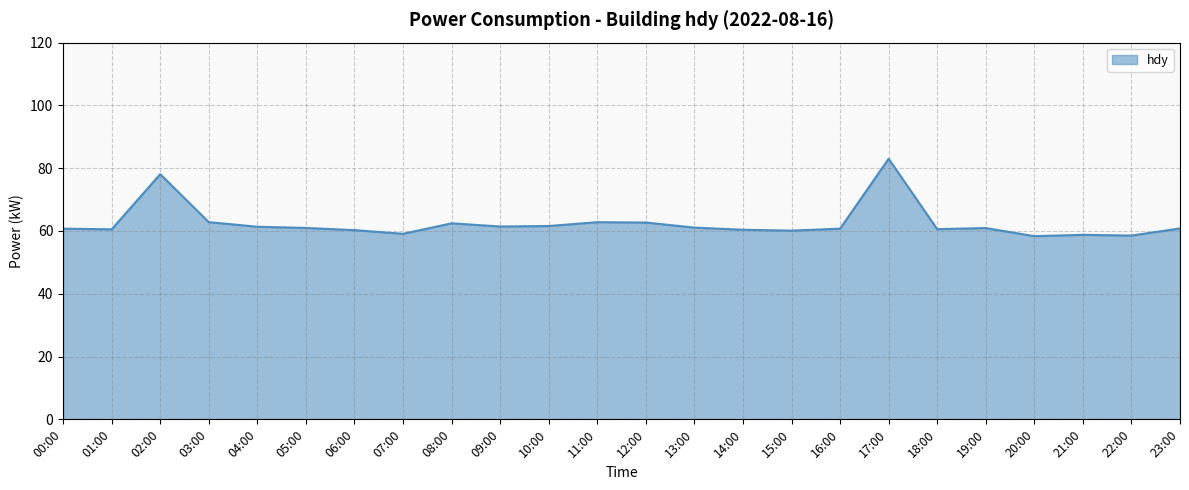

What position from the right is 15:00?

9